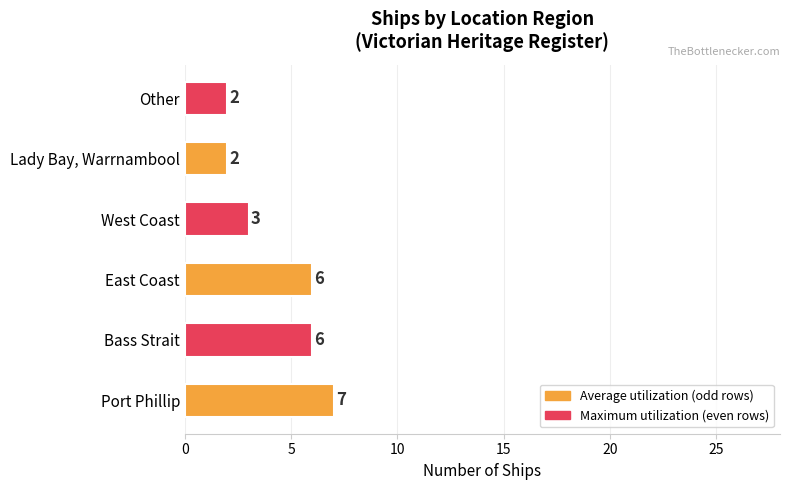

The chart shows a value of 1 at Other. True or false?

False